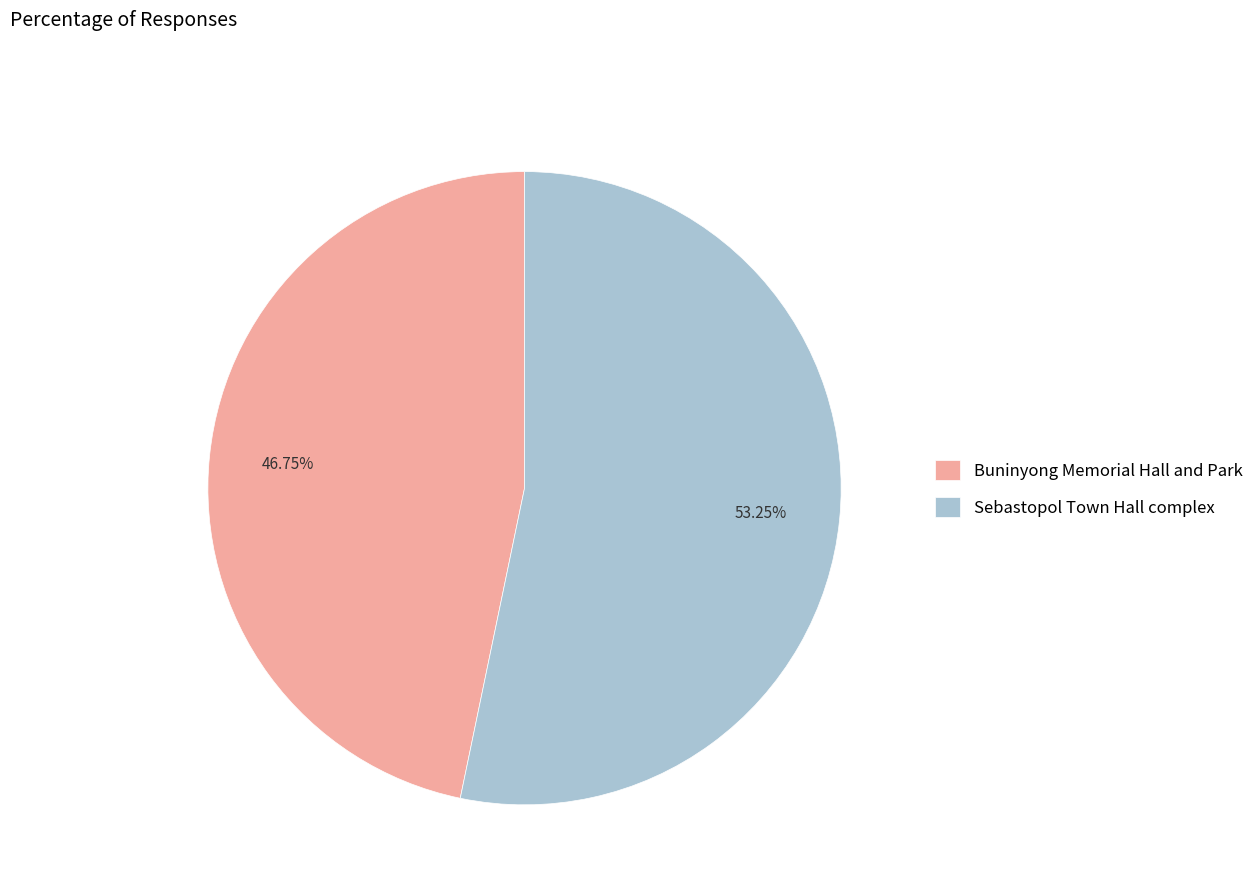

Combined, what portion of the pie is Buninyong Memorial Hall and Park and Sebastopol Town Hall complex?

100.0%